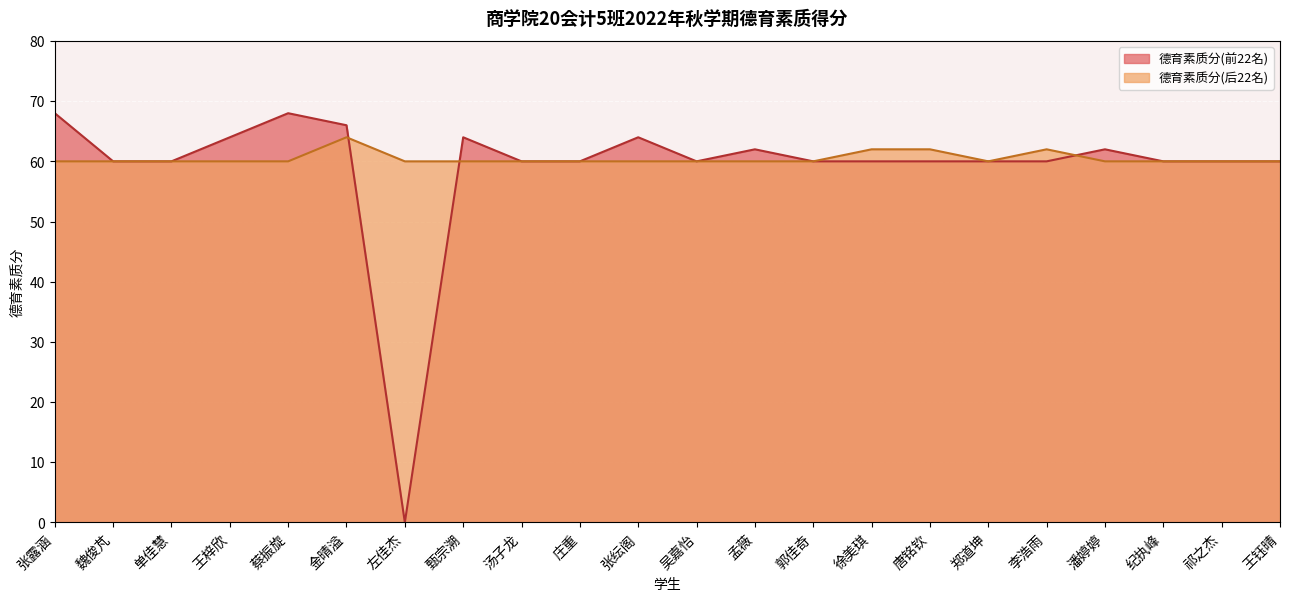

After their last crossing, which series has the higher values: 德育素质分(后22名) or 德育素质分(前22名)?

德育素质分(前22名)